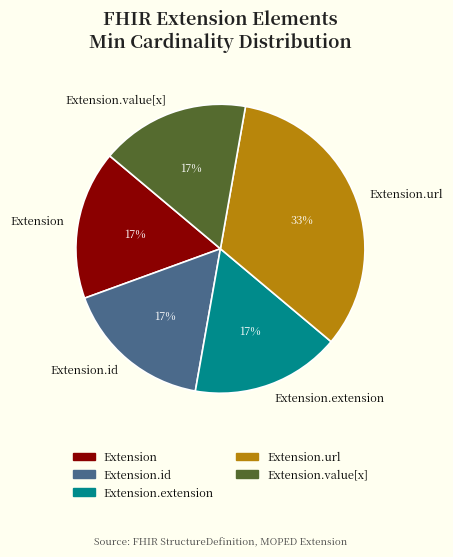

Which slice is the largest?

Extension.url